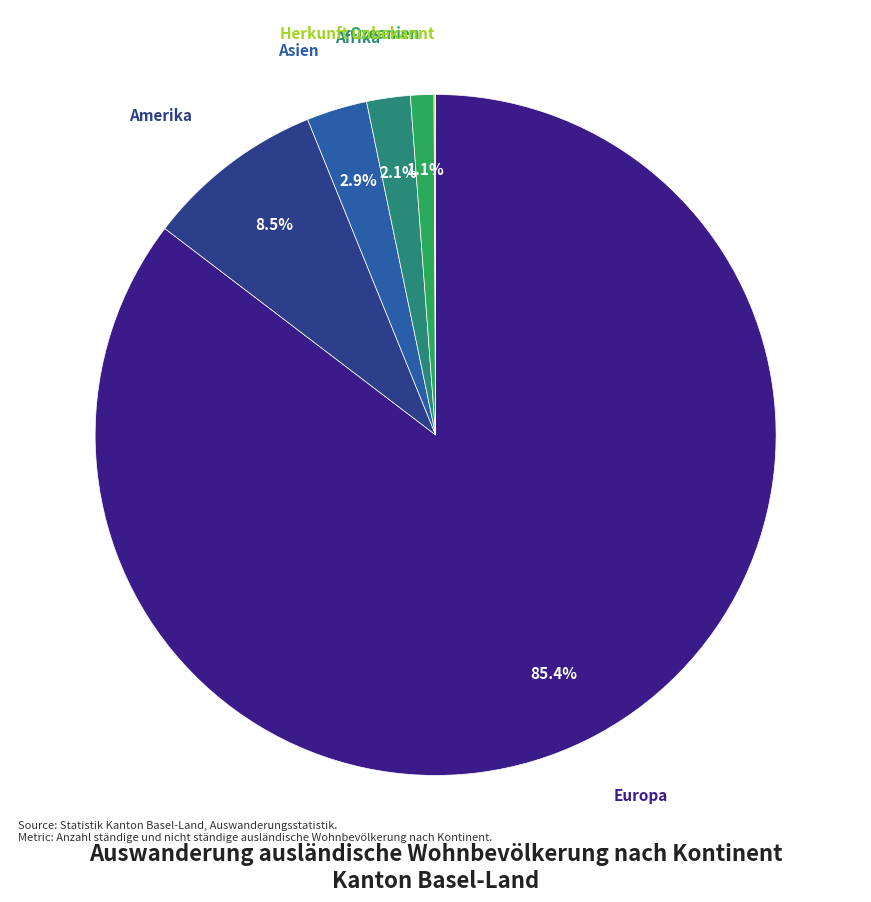

What is the ratio of the value at Ozeanien to the value at Afrika?

0.5